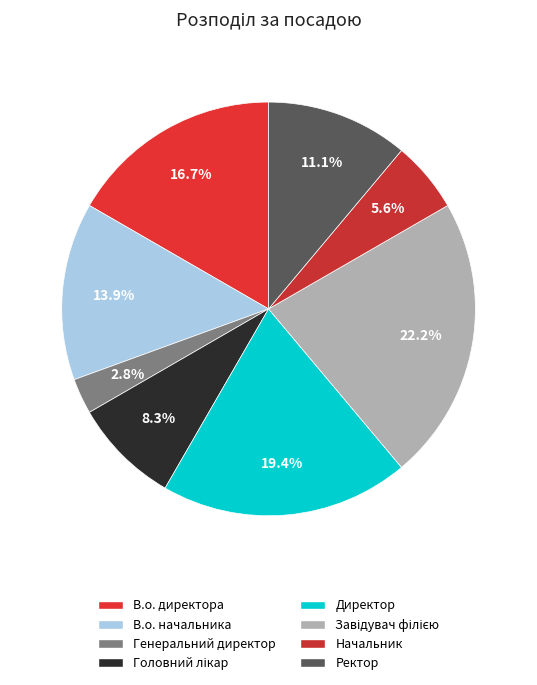

Is it true that Директор is 19% of the pie?

True